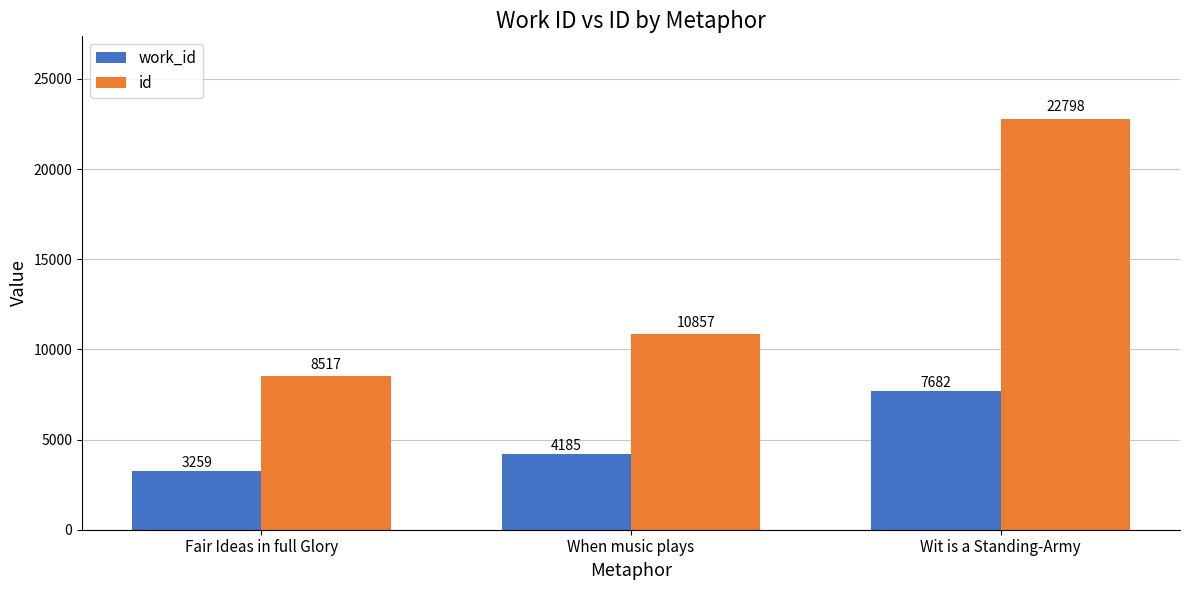

Between Fair Ideas in full Glory and Wit is a Standing-Army, which series saw the biggest shift?

id